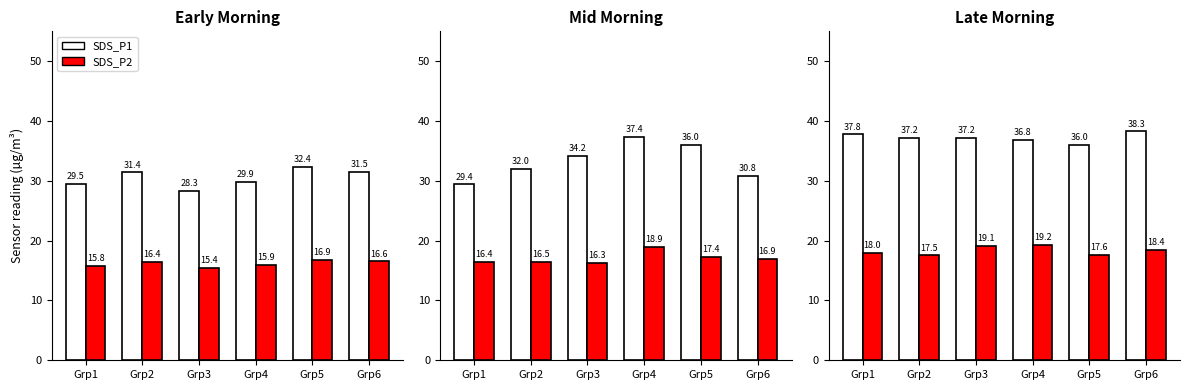

List the labels in order of SDS_P2 value, smallest first.

Grp2, Grp5, Grp1, Grp6, Grp3, Grp4